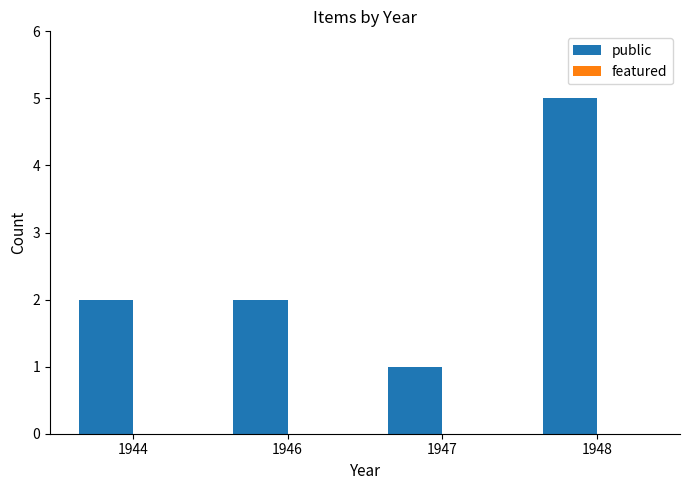

At which category does the chart reach its peak across all series?

1948